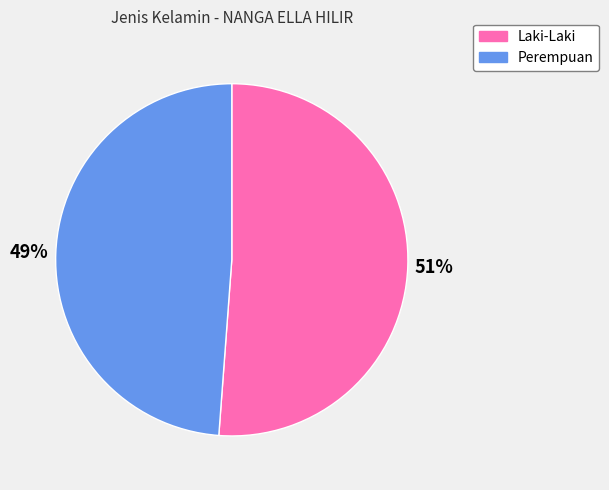

How many segments does this pie chart have?

2